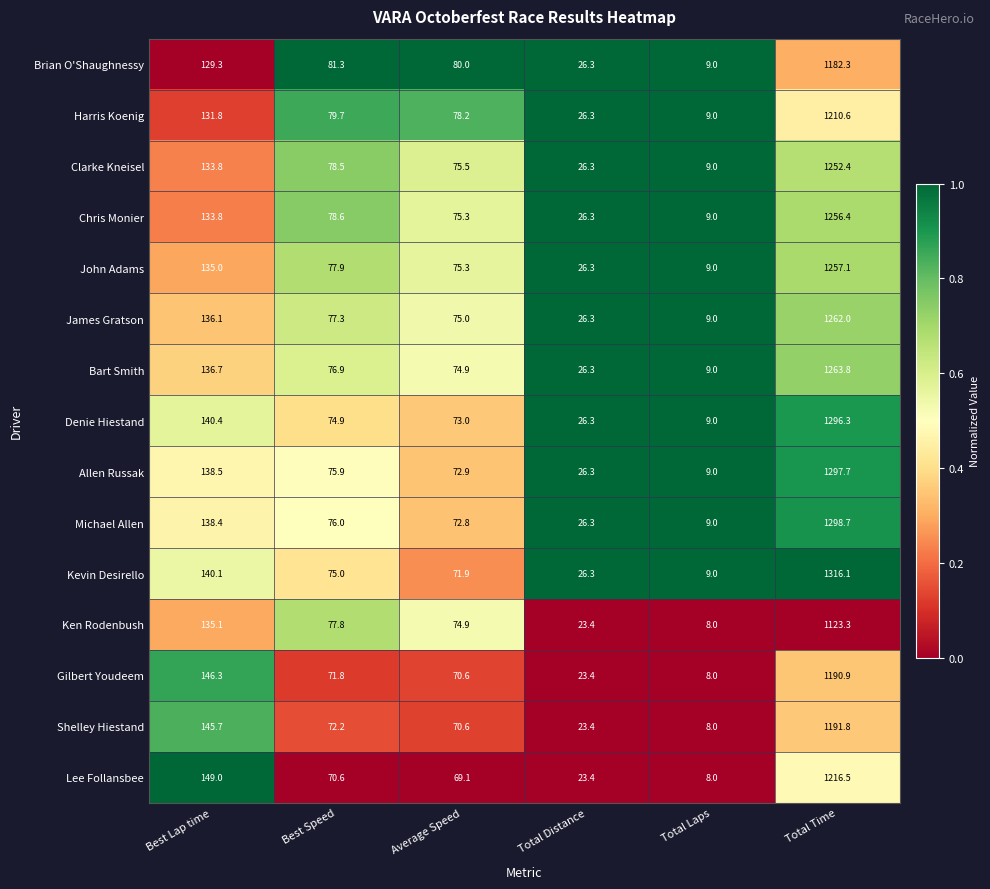

Which series has the largest range (max minus min)?

Kevin Desirello